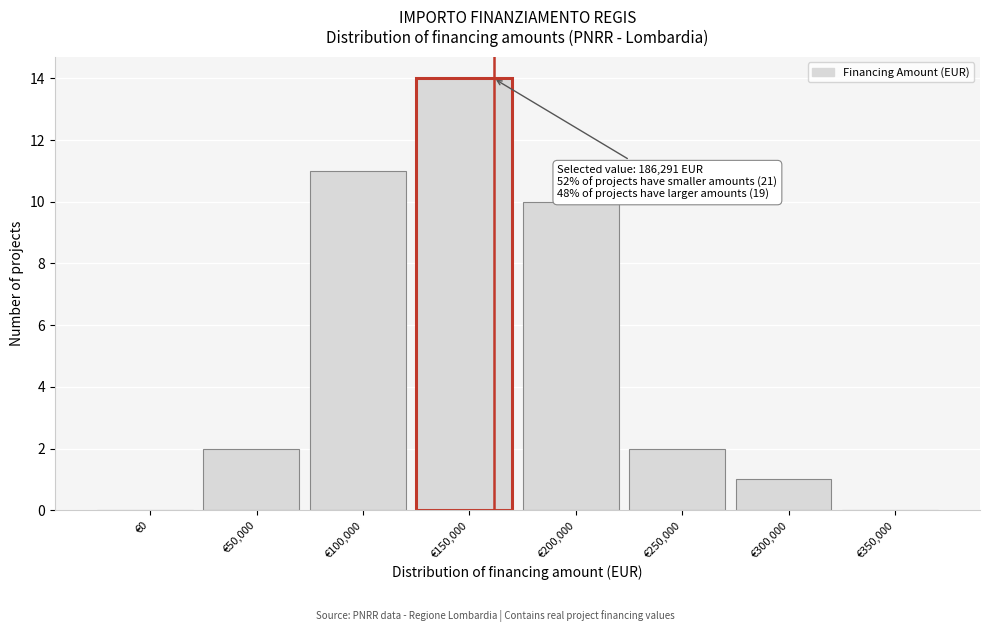

Reading left to right, list all the values displayed in this chart.

€0=0	€50,000=2	€100,000=11	€150,000=14	€200,000=10	€250,000=2	€300,000=1	€350,000=0